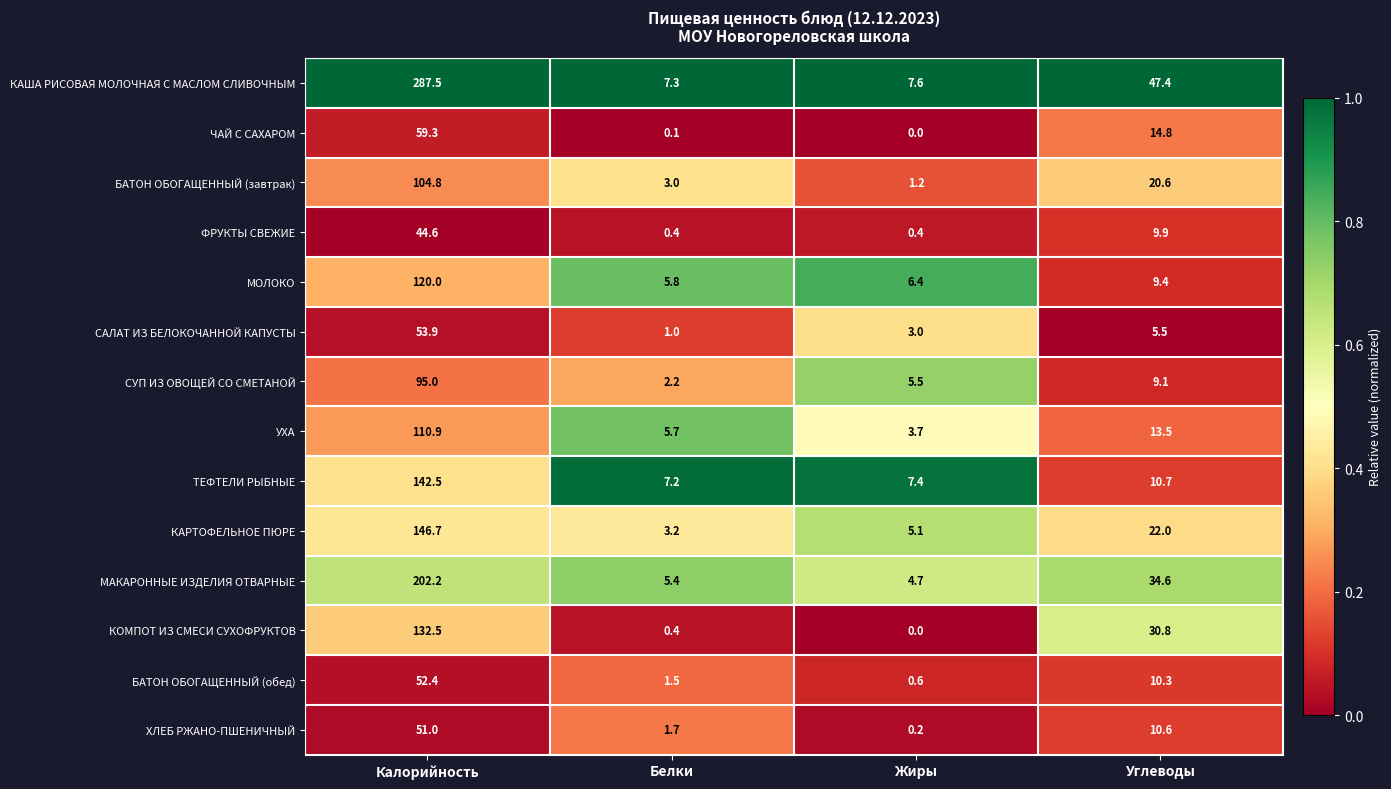

At how many categories does at least one series exceed 0?

4